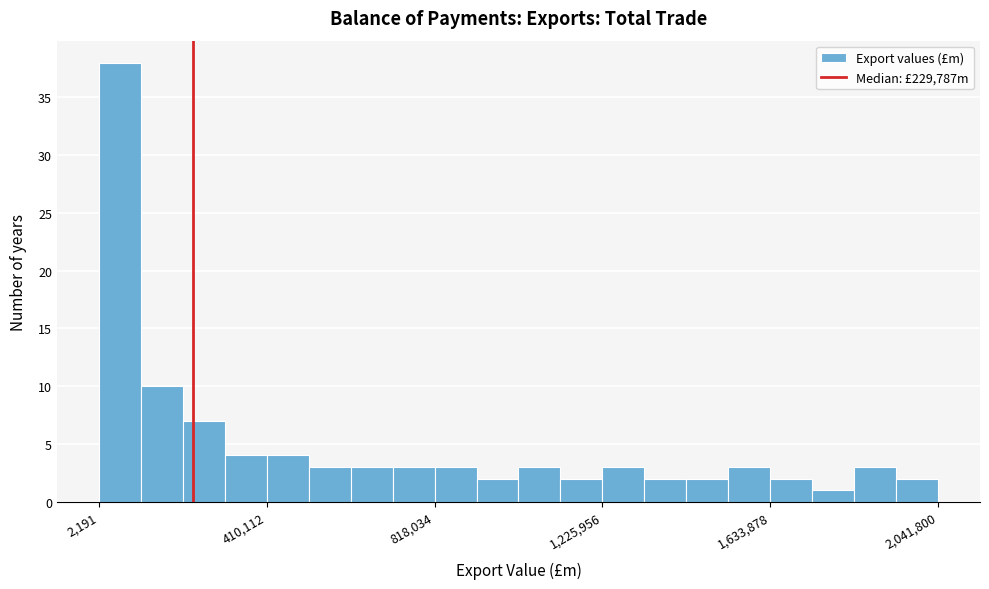

Around what value on the x-axis is the tallest bar? Give the approximate position of its centre, as read against the axis.

50000